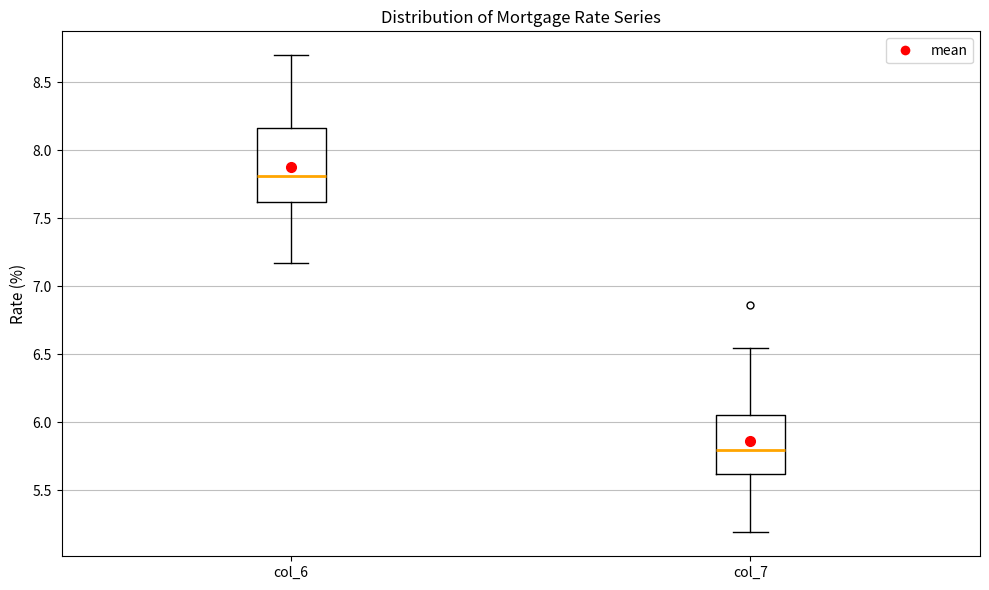

Which box has the lowest median line?

col_7